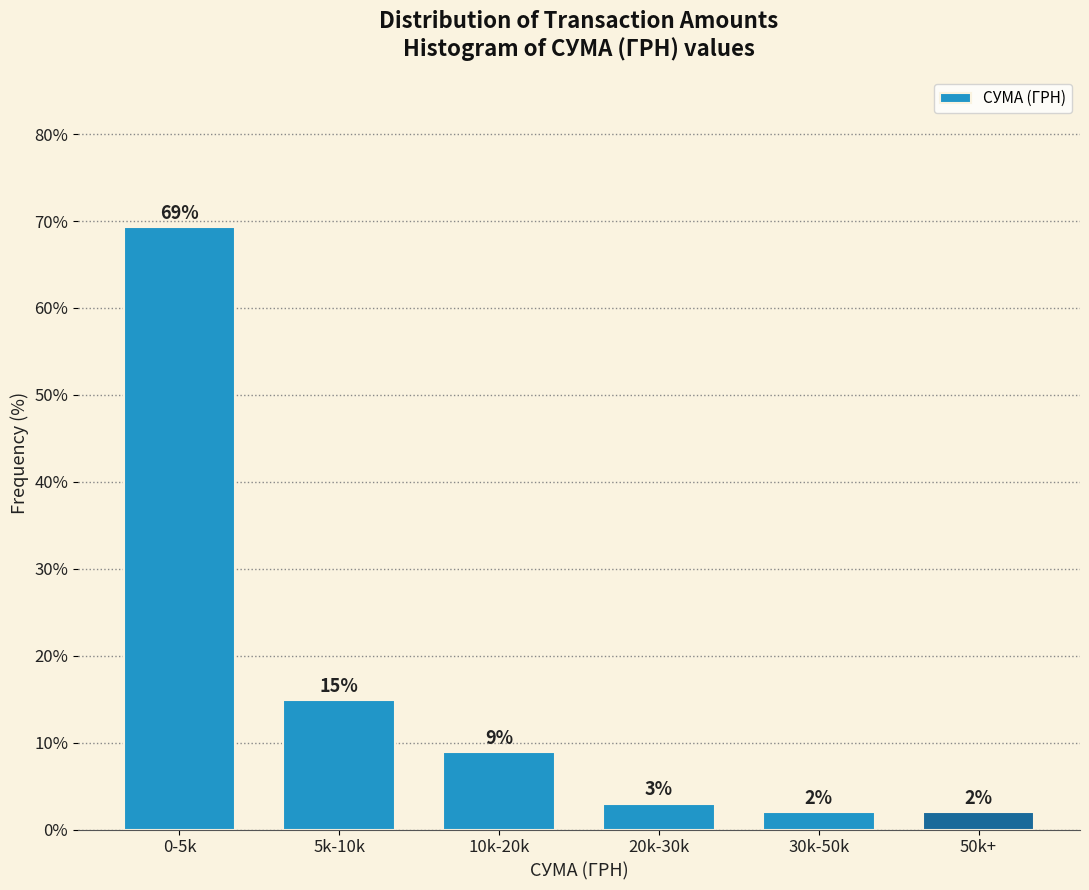

What position from the left is 0-5k?

1